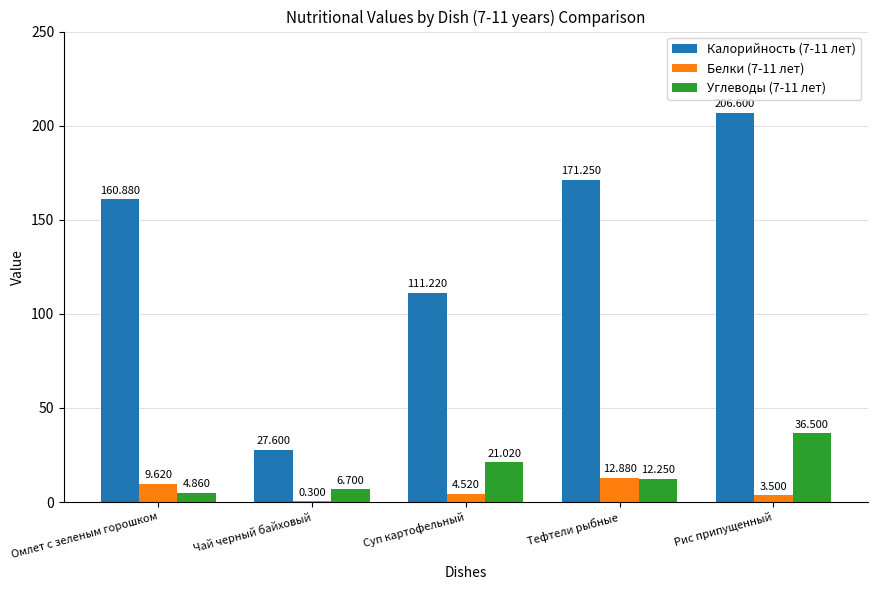

Is the value of Белки (7-11 лет) at Омлет с зеленым горошком greater than the value of Калорийность (7-11 лет) at Омлет с зеленым горошком?

No